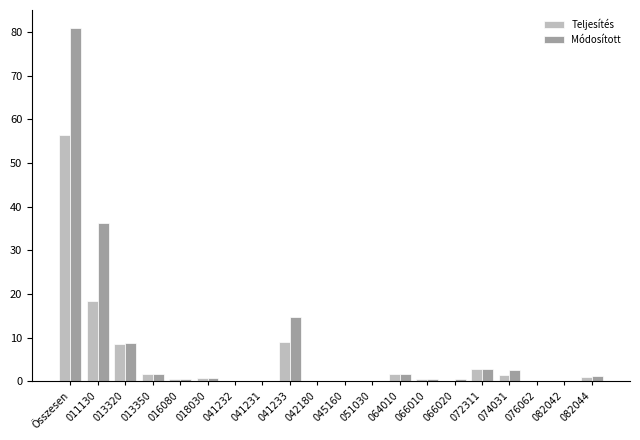

What is the average value of the Teljesítés series?

5.2